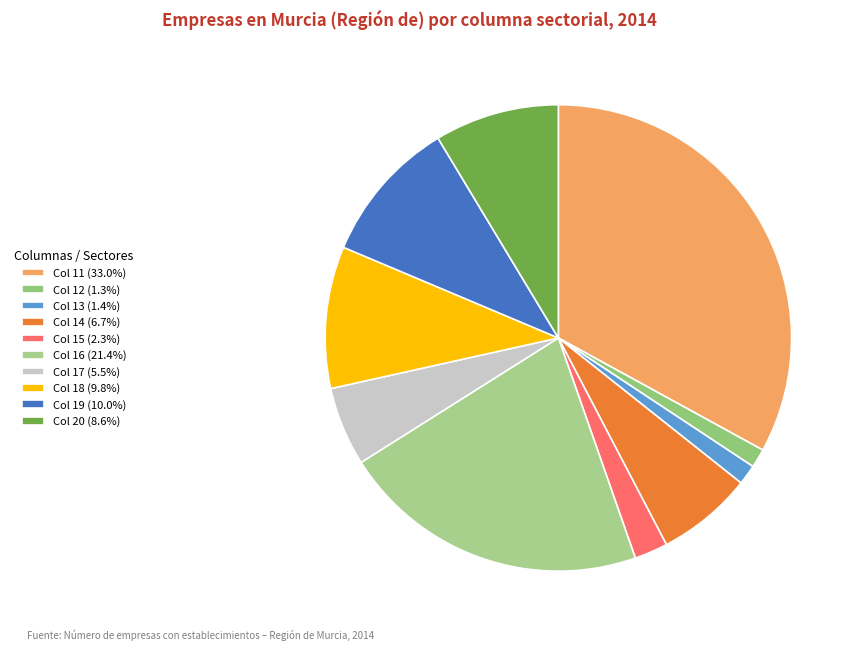

How many slices are in this pie chart?

10